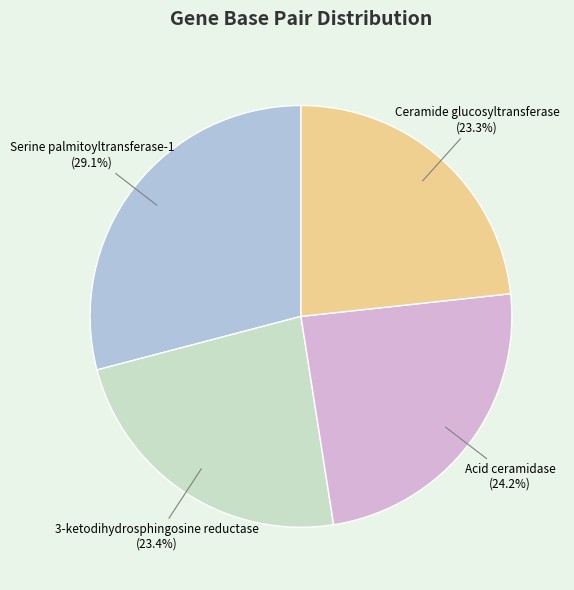

To the nearest percent, what is the average slice percentage?

25%